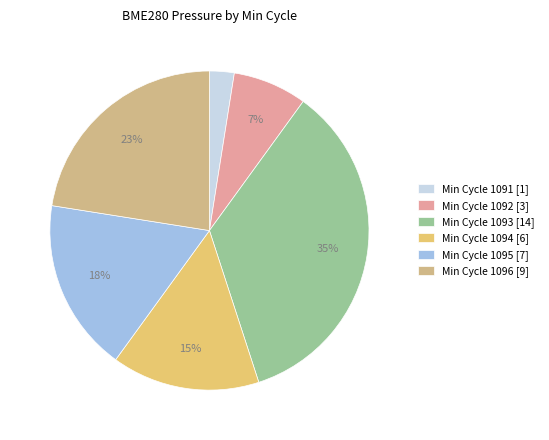

How many segments does this pie chart have?

6